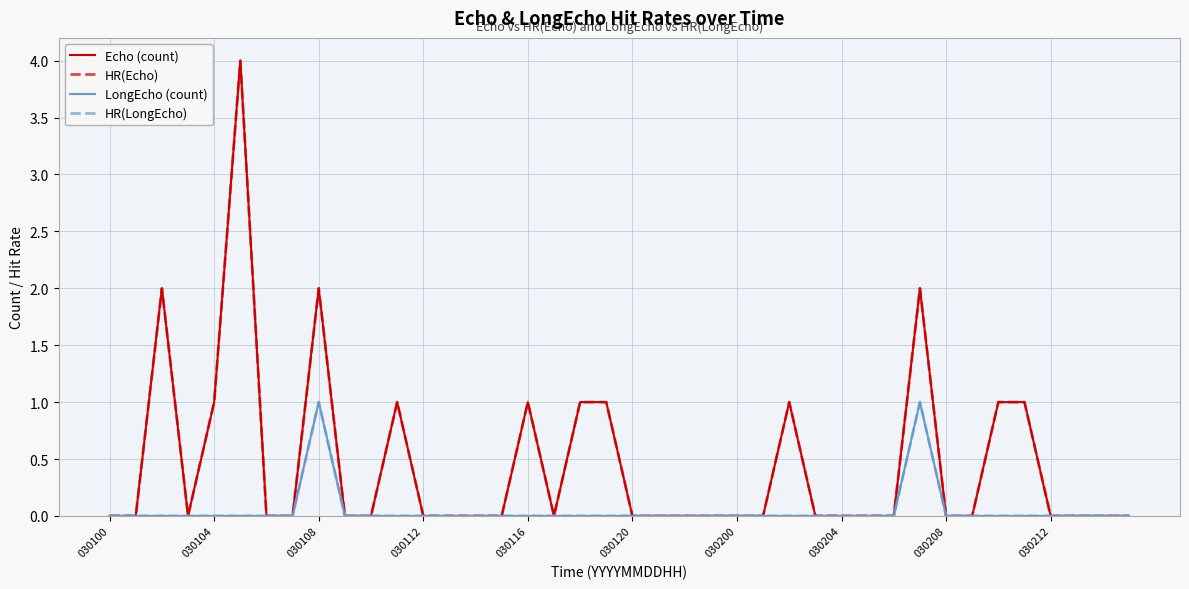

Is this an area chart (filled region under the line)?

No